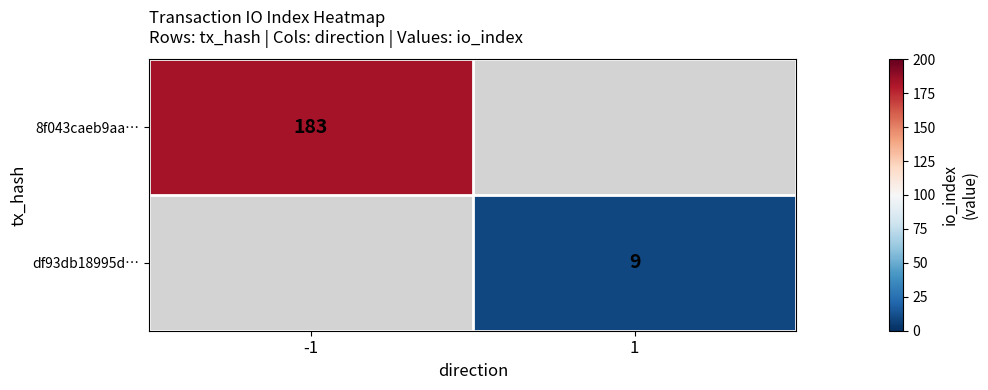

The value of df93db18995d… at 1 is 16. True or false?

False